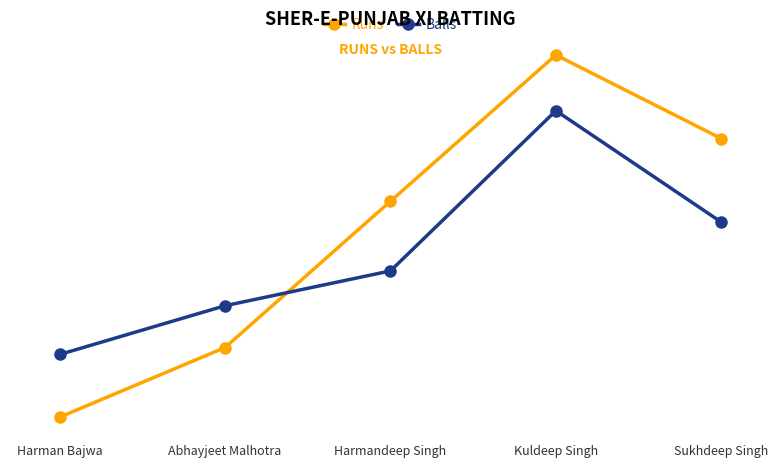

Does the chart display data point markers on the line(s)?

Yes